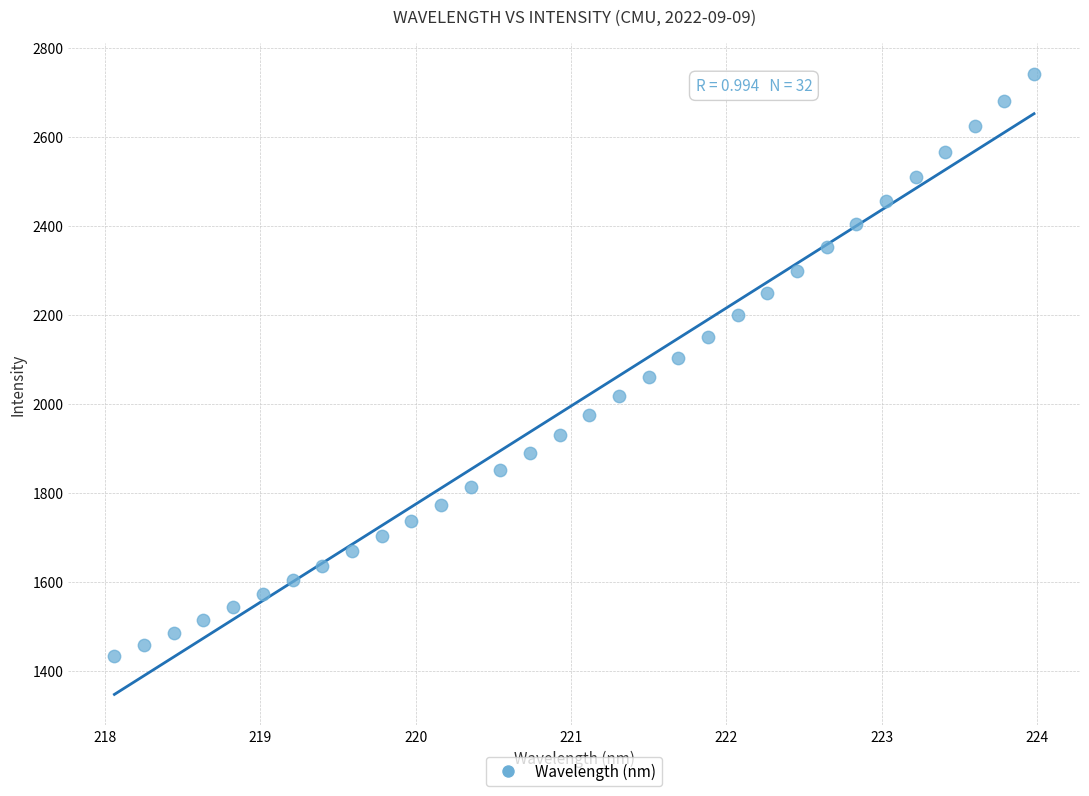

What is the range of Y values (max minus min)?

1308.4